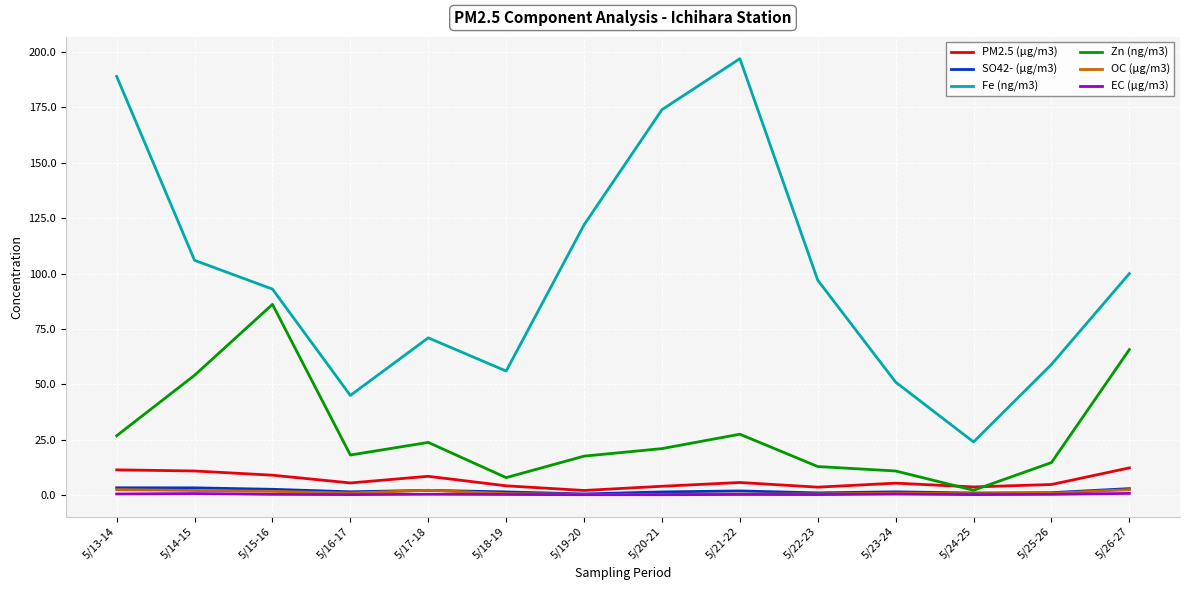

At which label does Fe (ng/m3) reach its peak?

5/21-22